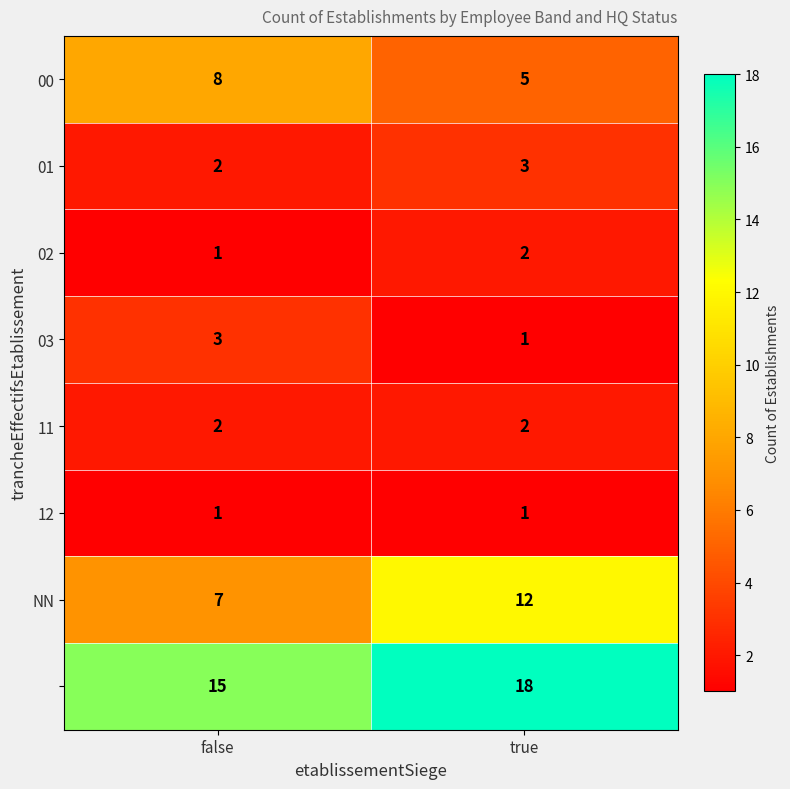

What is the spread (max minus min) of values at true?

17